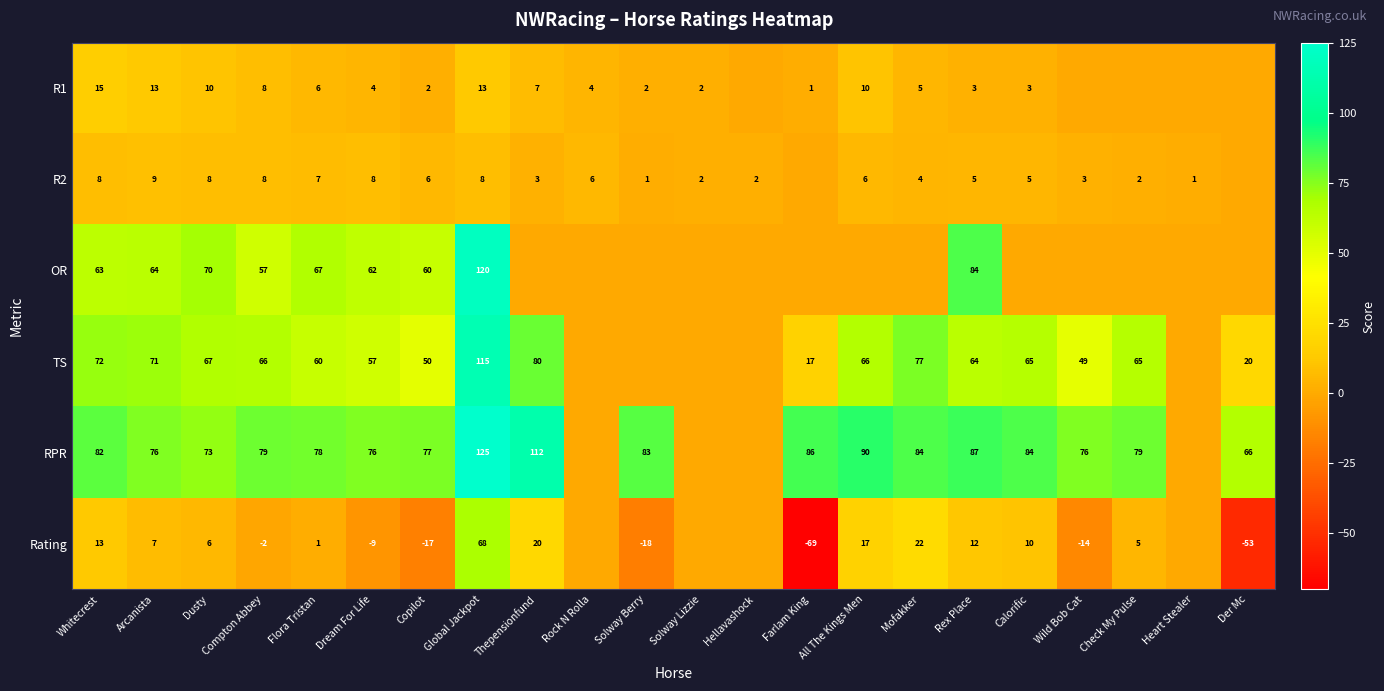

What is the total value across all series at Dusty?

234